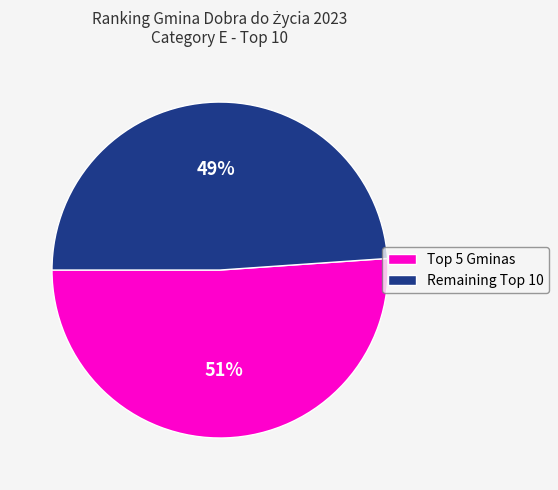

Is there any slice that represents more than half of the pie?

Yes